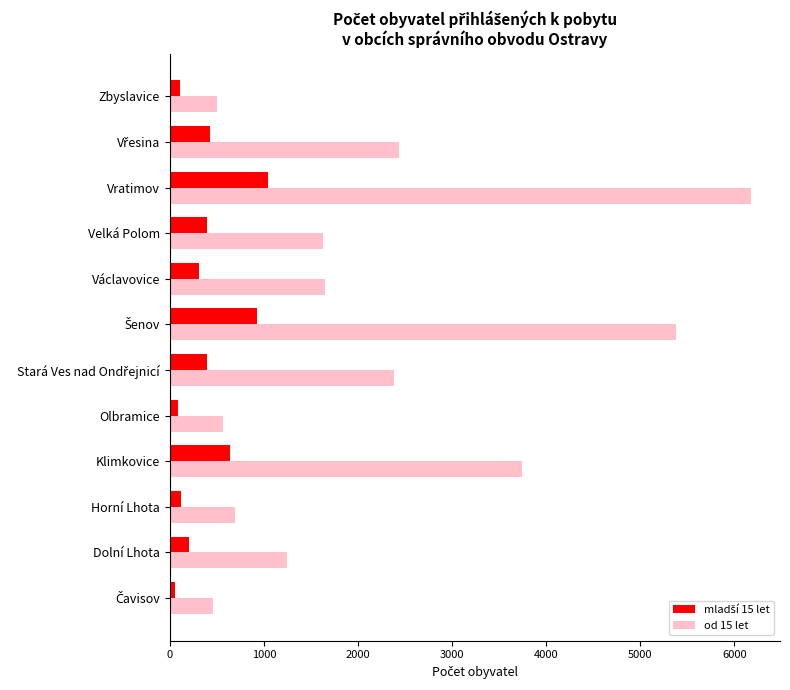

What is the sum of all od 15 let values?

26890